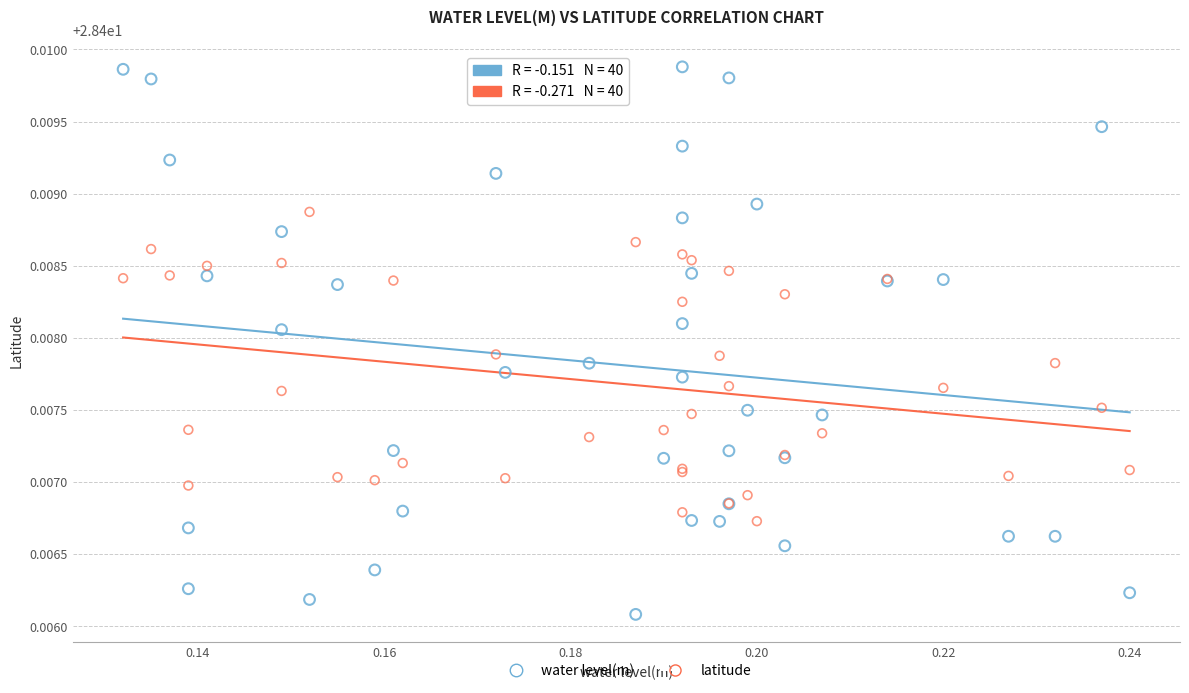

Which series has the largest Y range (max minus min)?

water level(m)